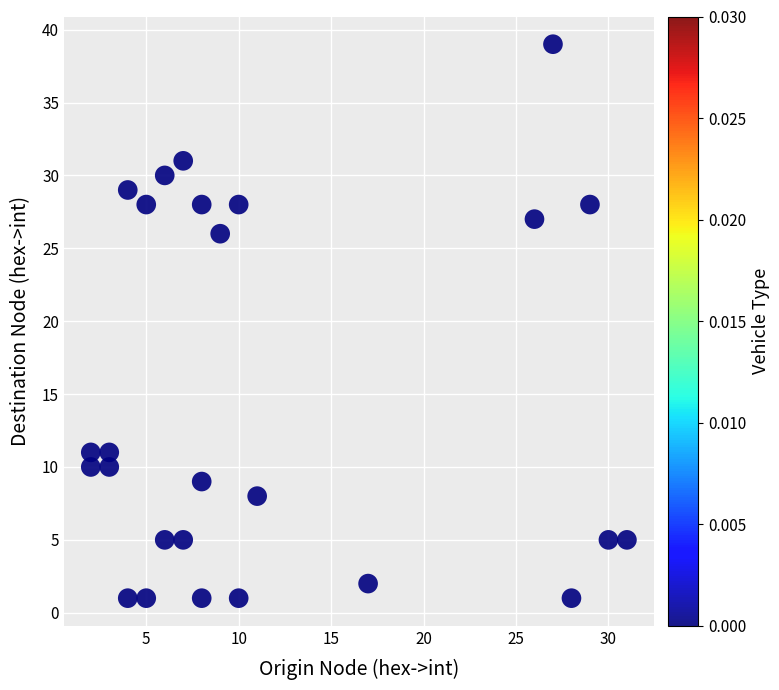

What Y value in the scatter plot is closest to 20?

26